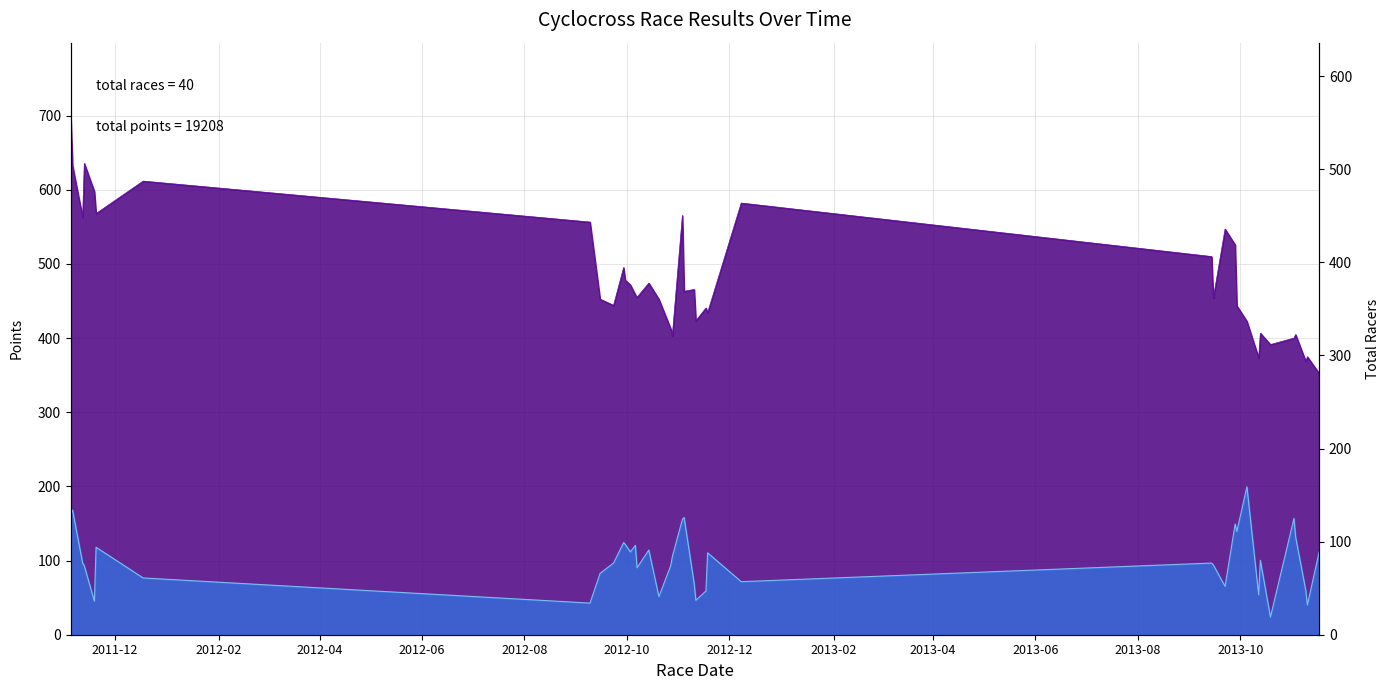

The value of Total Racers at 2012-08 is 11.7. True or false?

False